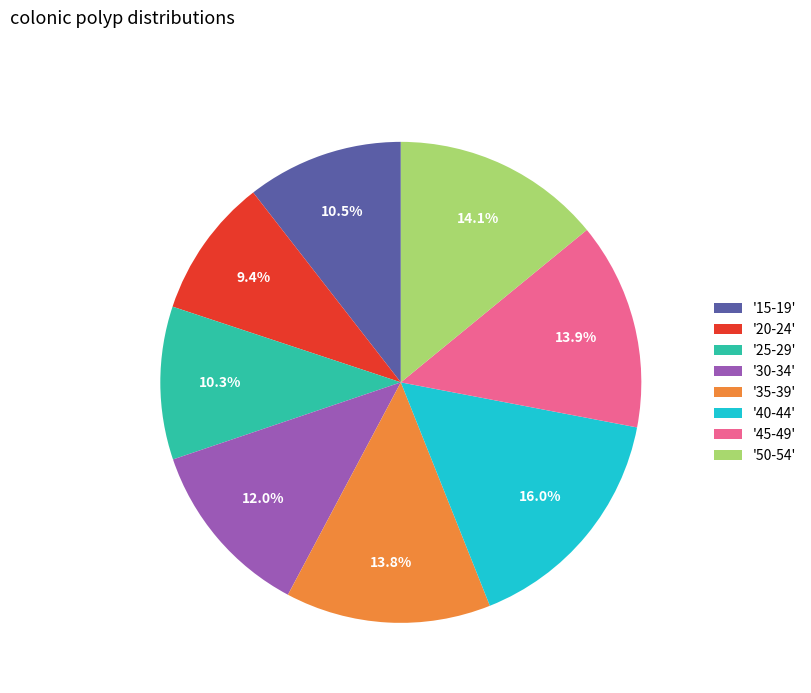

Does any single category account for the majority?

No